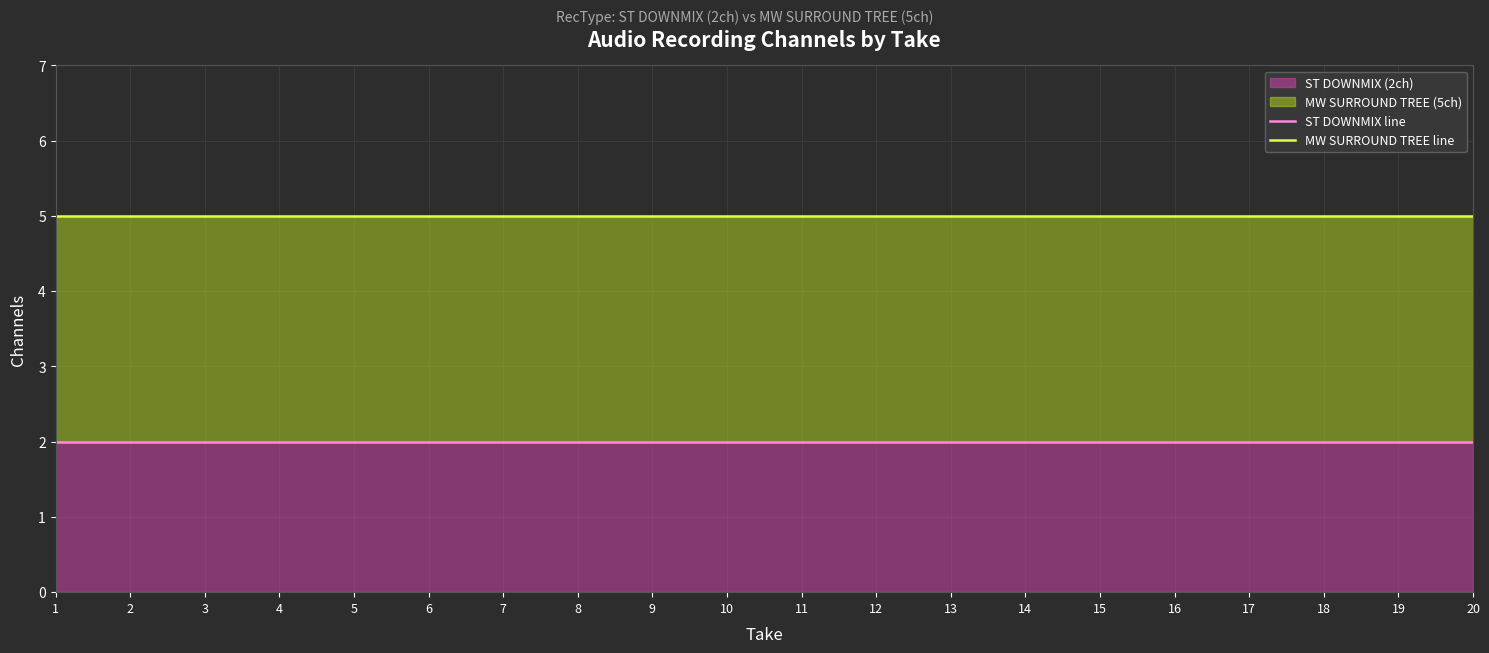

What is the lowest value of the MW SURROUND TREE line series?

5